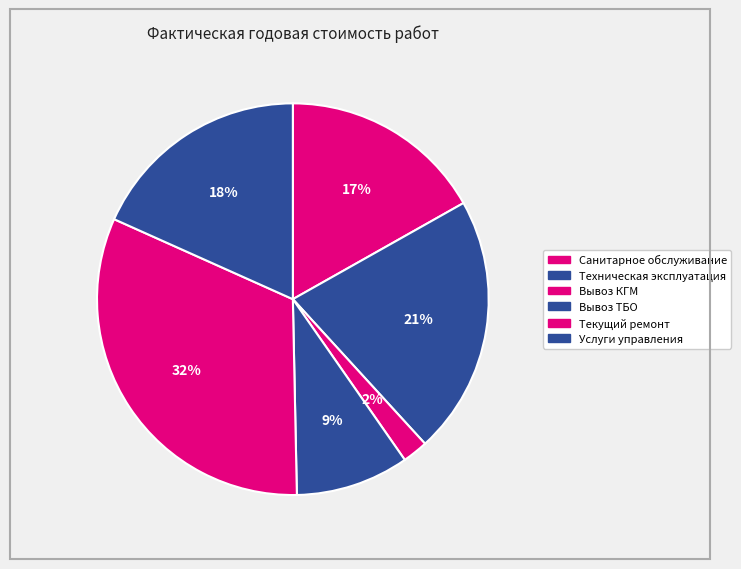

How many segments does this pie chart have?

6